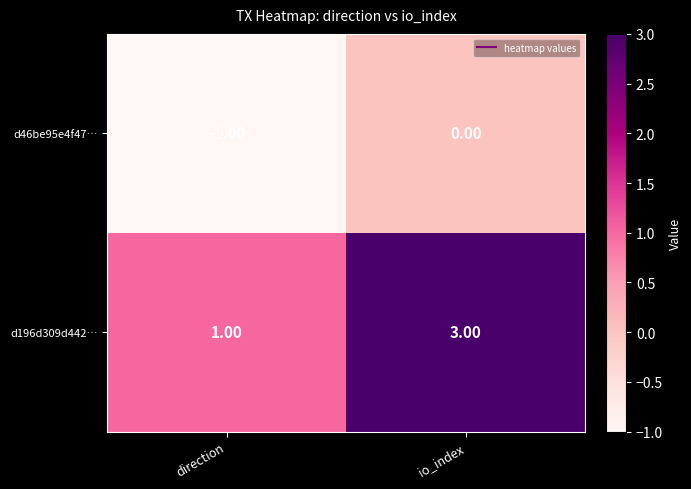

Where is d46be95e4f47… nearest to the value 0?

io_index